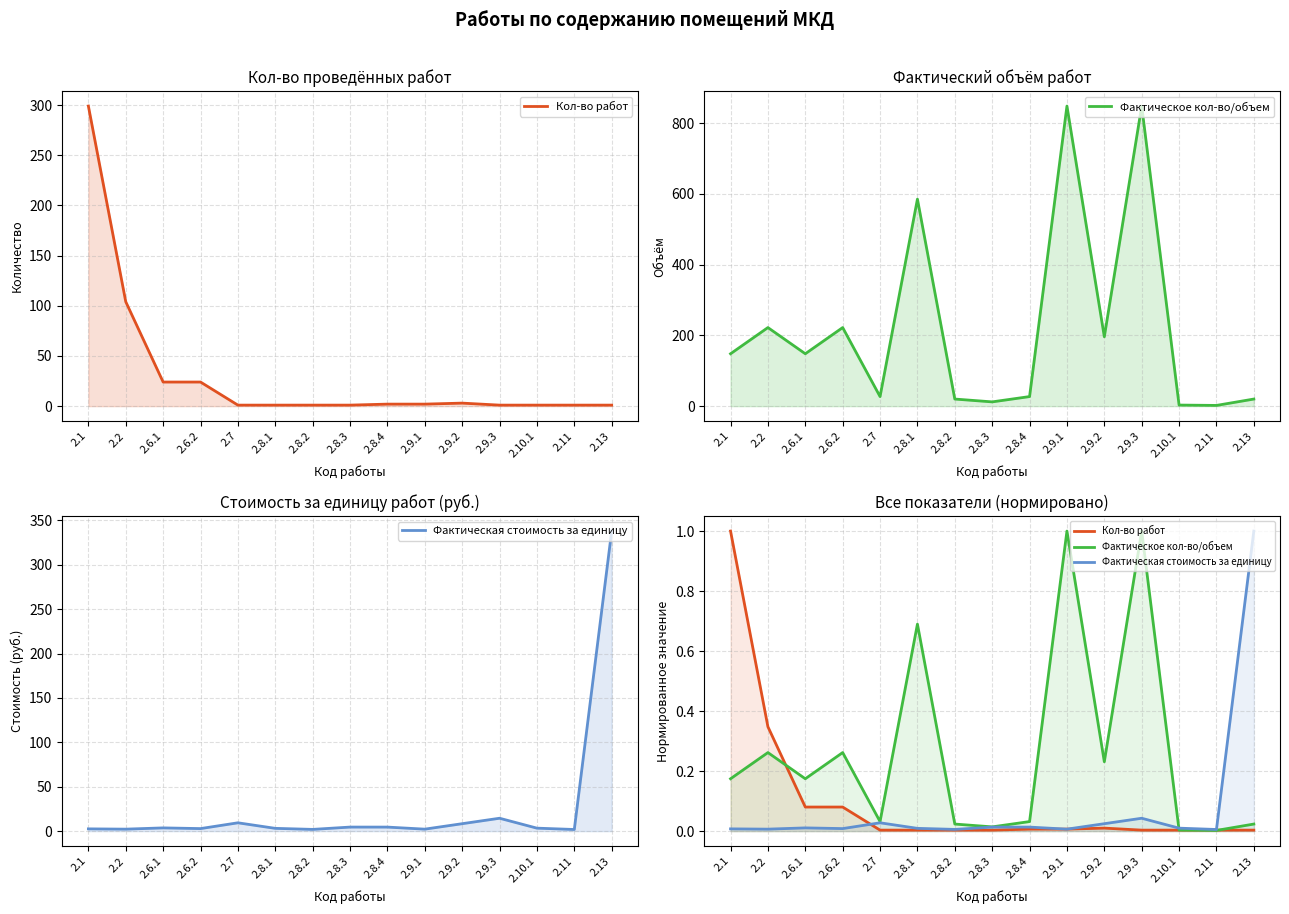

True or false: Фактическая стоимость за единицу has more than 2 points higher than both neighbors.

True